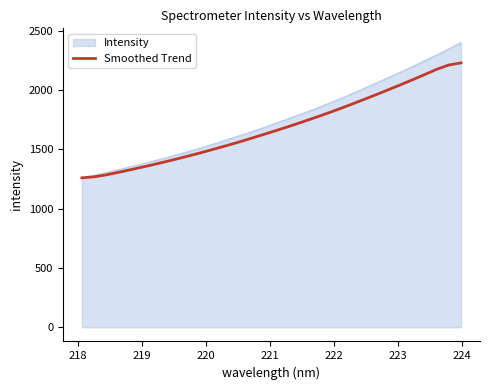

List the series in order of their peak value, highest first.

Intensity, Smoothed Trend